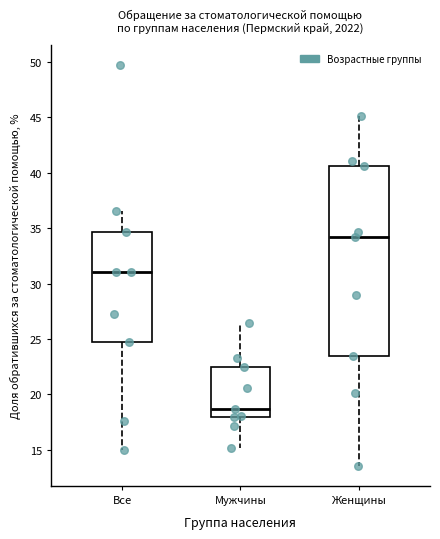

Comparing the boxes themselves (not the whiskers), which one is the tallest?

Женщины